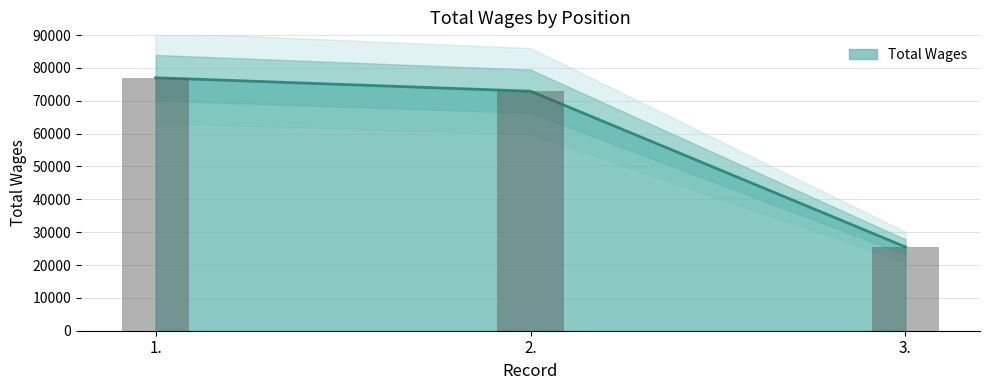

Reading left to right, list all the values displayed in this chart.

1.=77020	2.=72922	3.=25513